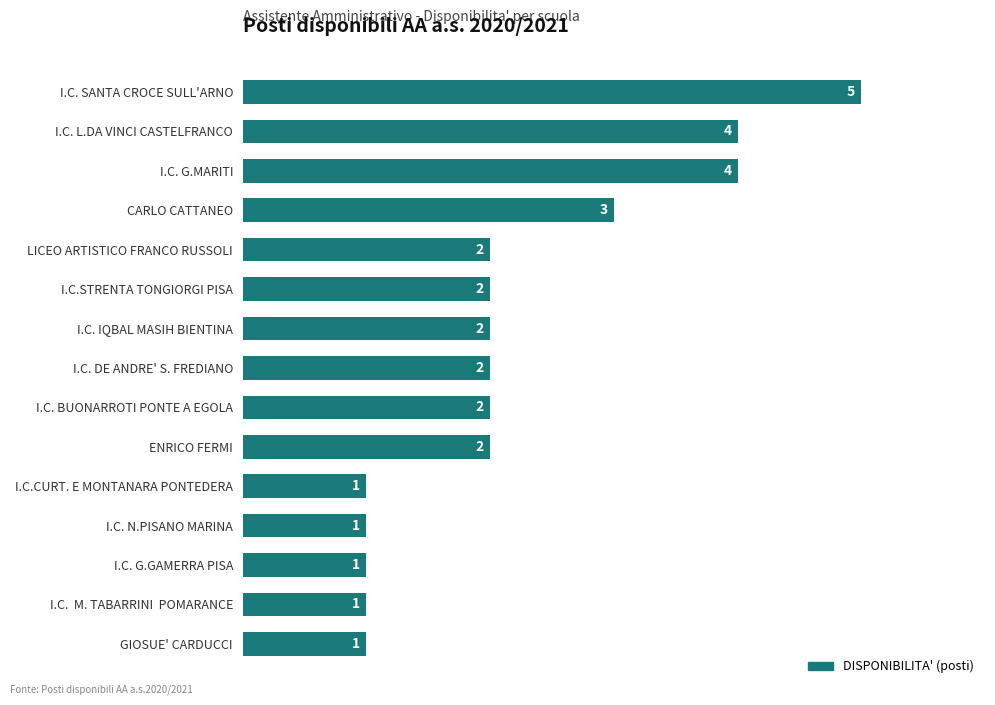

What is the greatest value displayed?

5